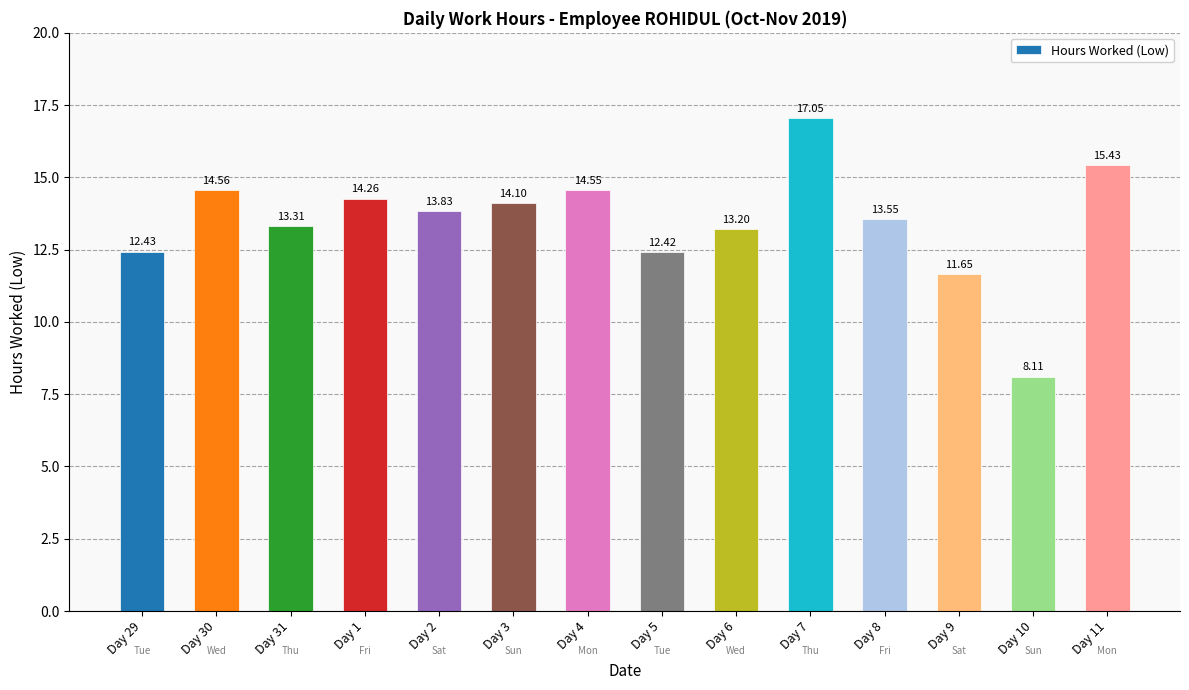

What is the ratio of the value at Day 11 to the value at Day 5?

1.2